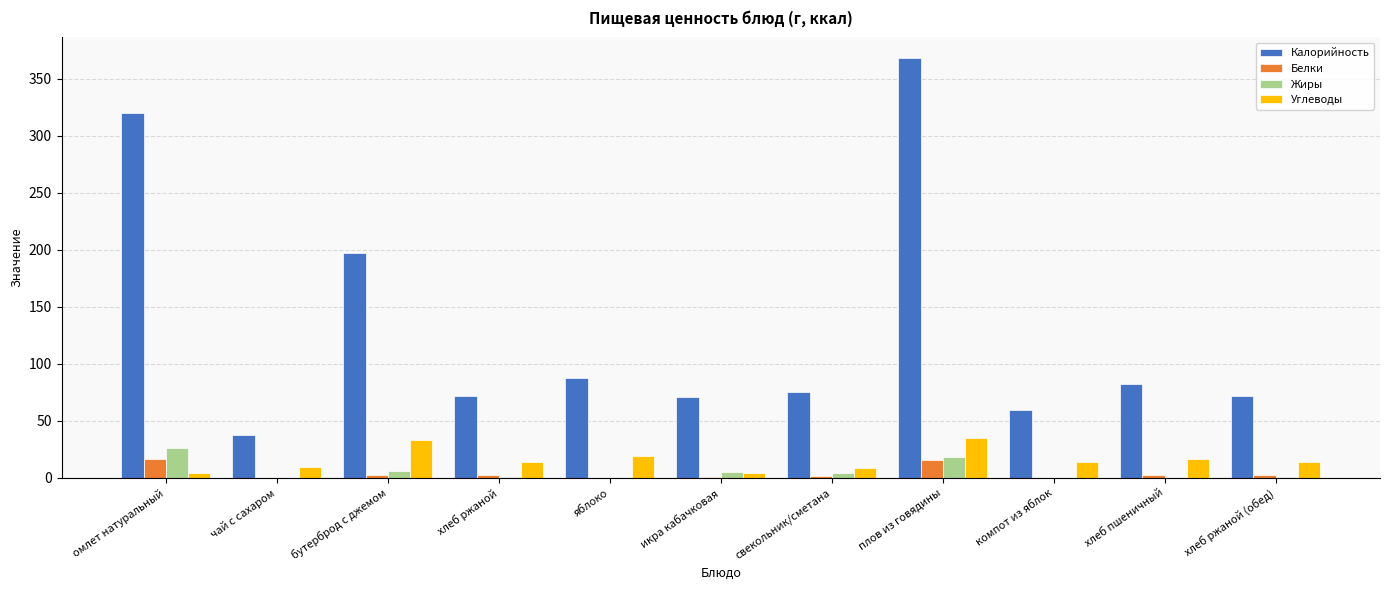

What value does the Углеводы series have at икра кабачковая?

4.6